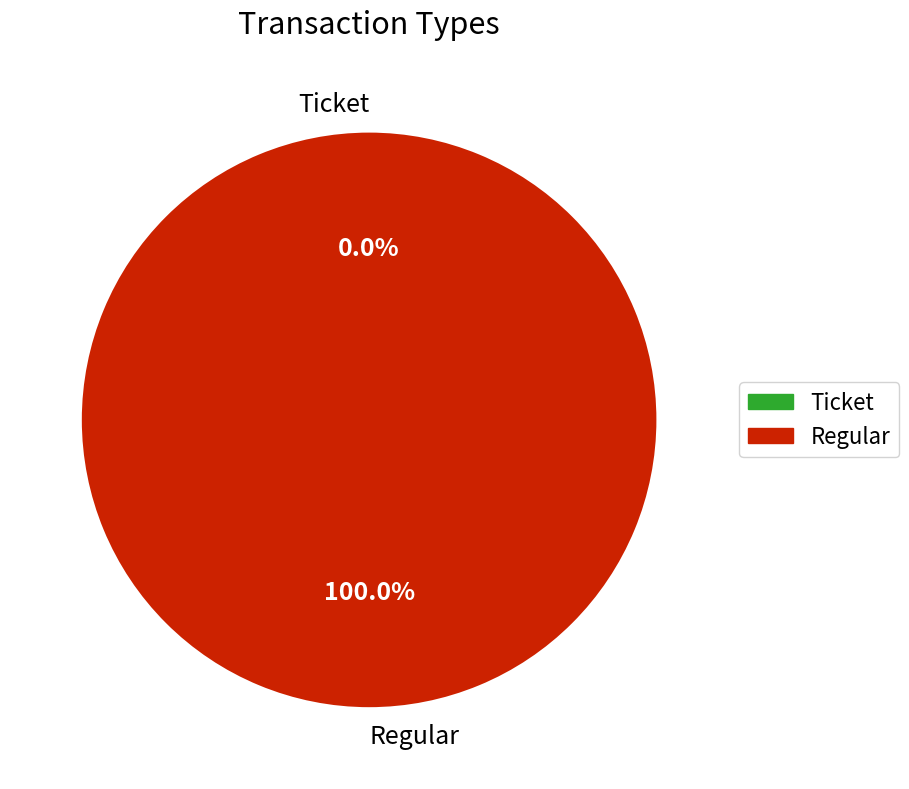

Which category has the biggest portion of the pie?

Regular